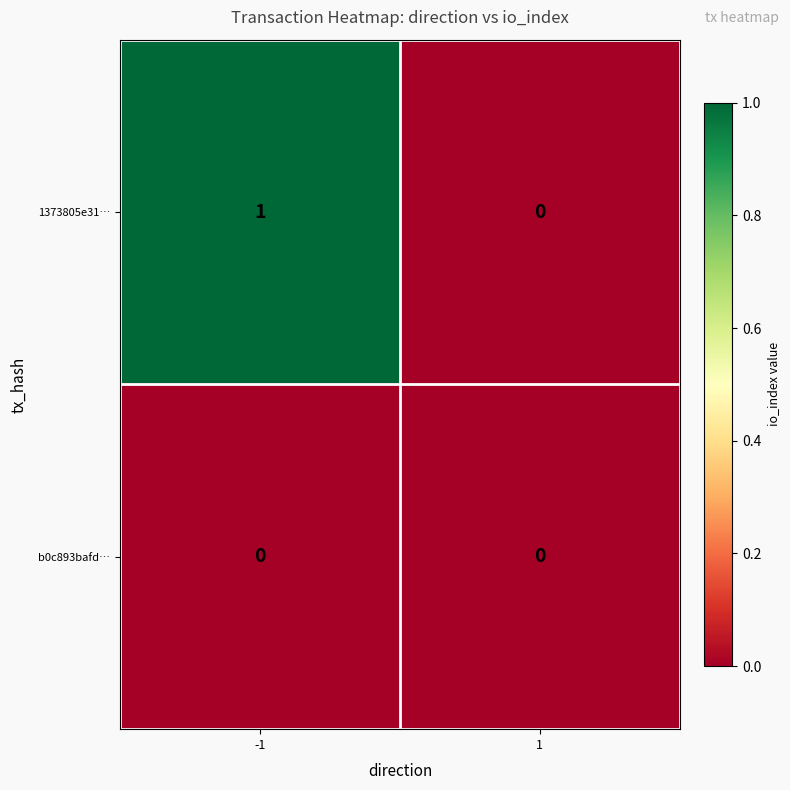

Reading right to left, extract all data points from this chart.

1373805e31…: 0	1
b0c893bafd…: 0	0